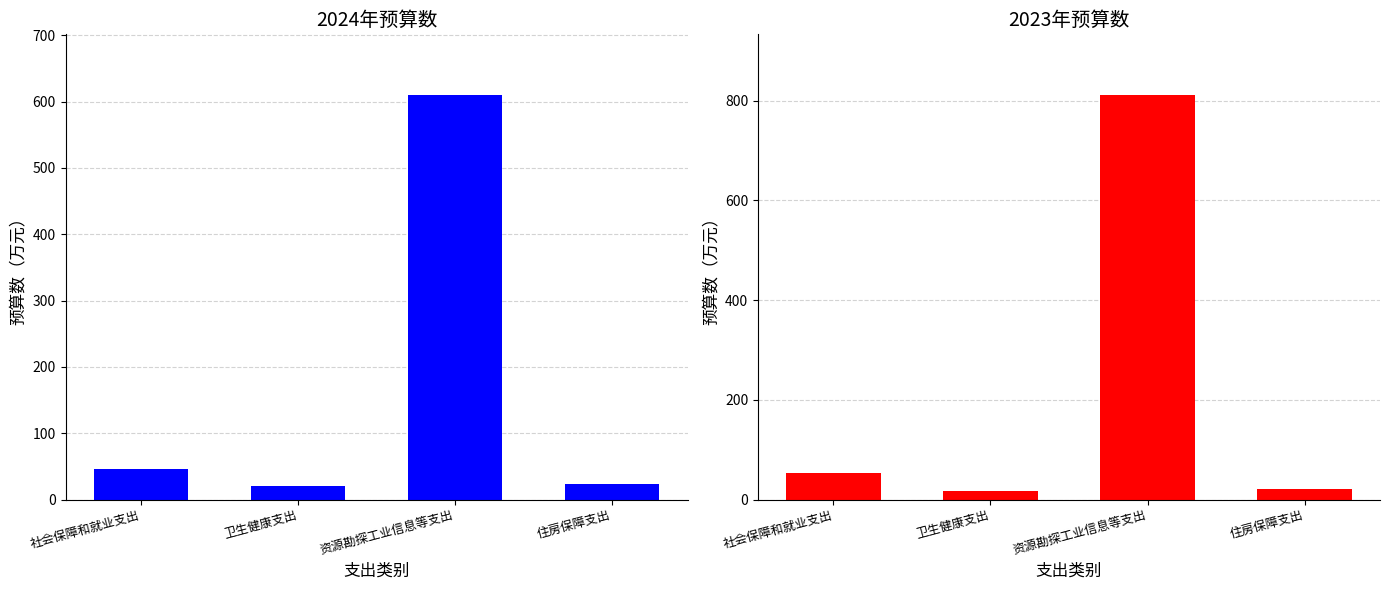

Which series has the largest range (max minus min)?

2023年预算数